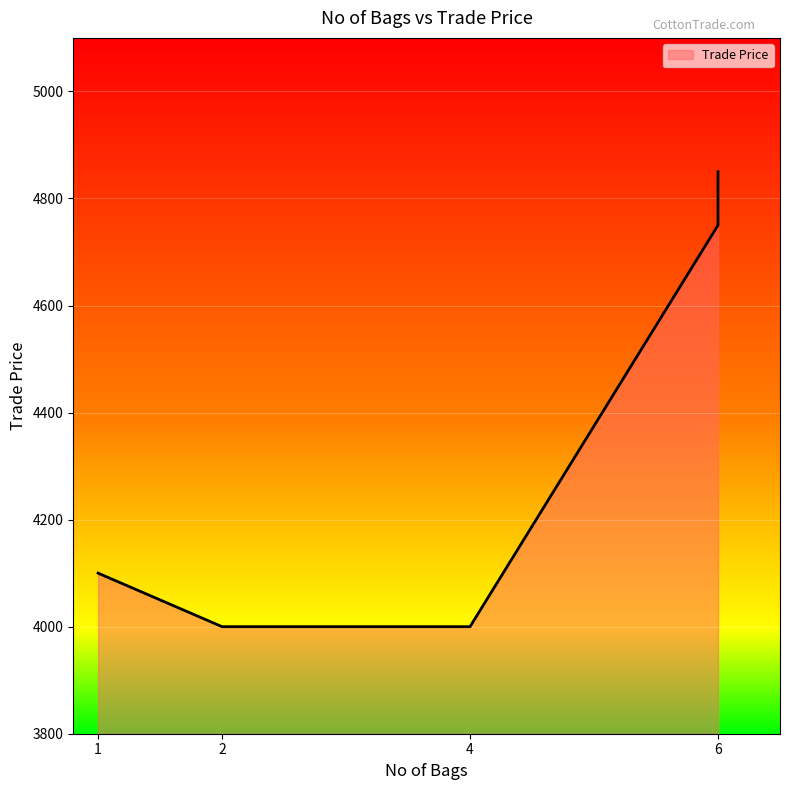

Count the number of values greater than 4100.

2